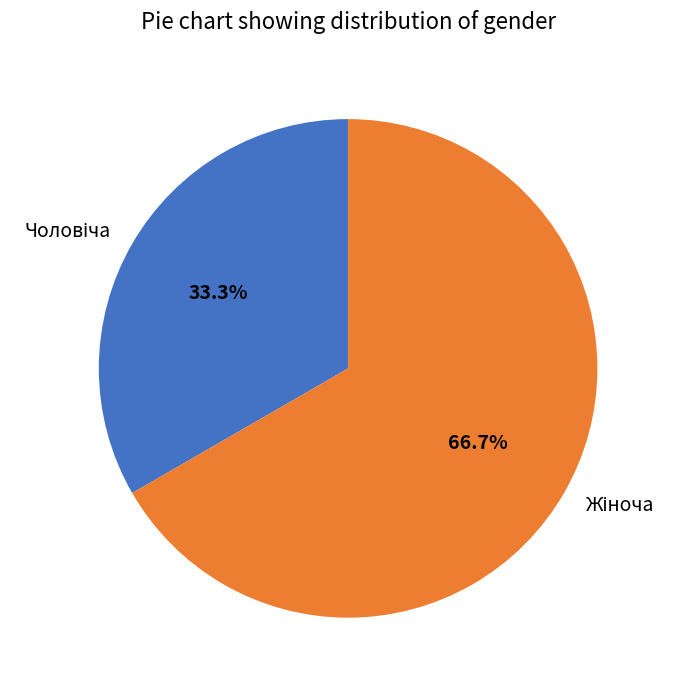

Is there any slice that represents more than half of the pie?

Yes